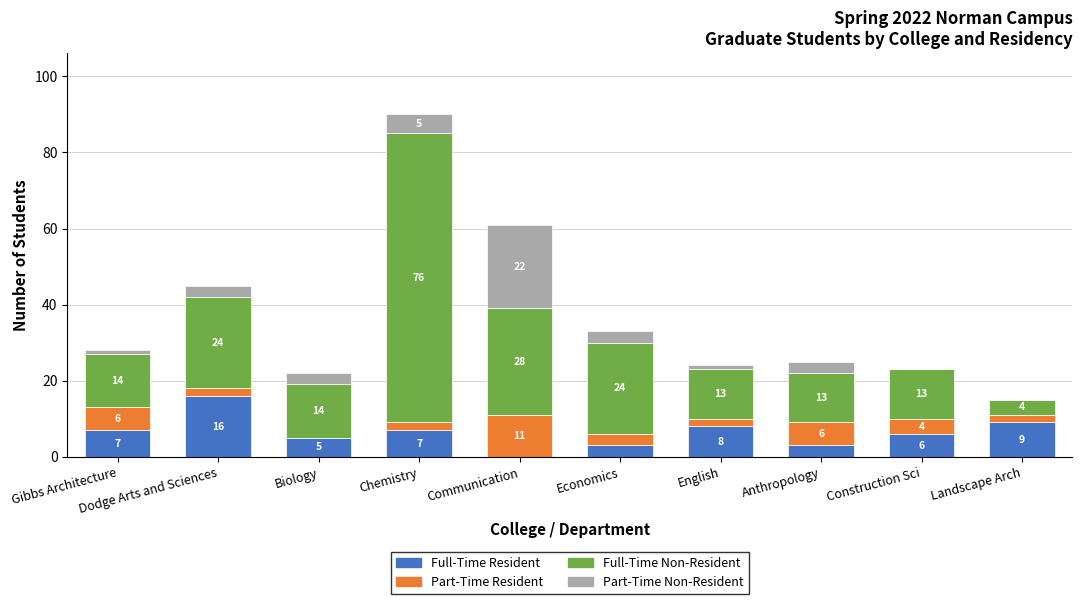

What is the total value across all series at Gibbs Architecture?

28